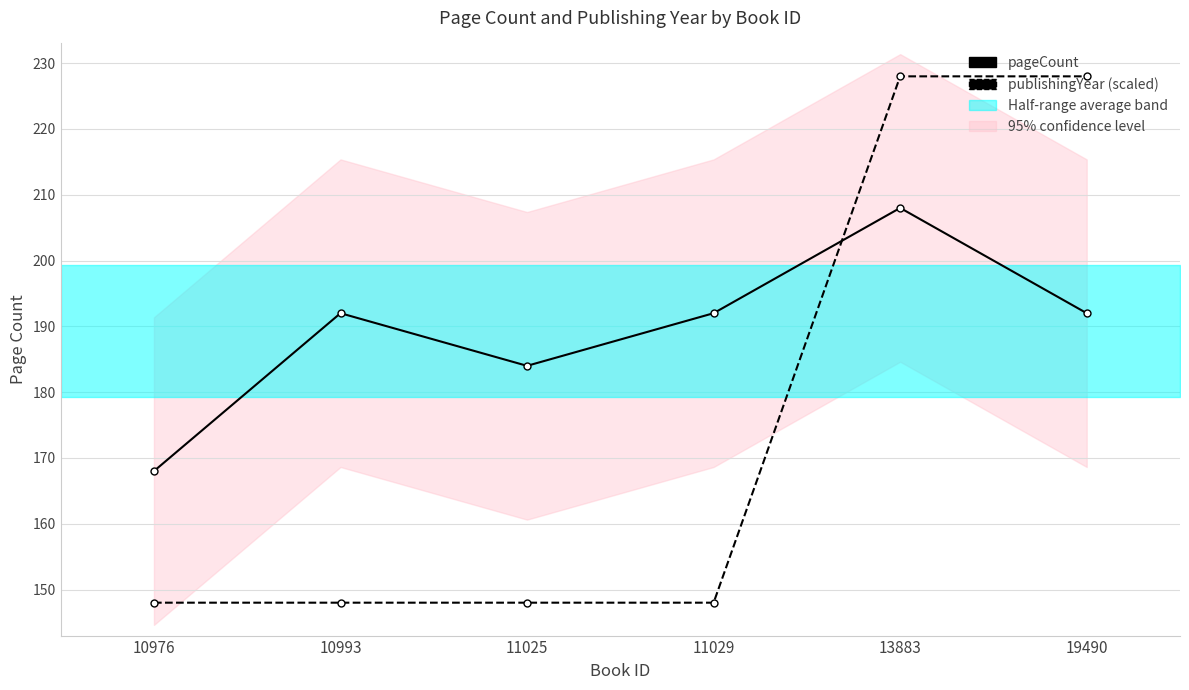

Rank the series by their maximum value, from highest to lowest.

publishingYear (scaled), pageCount